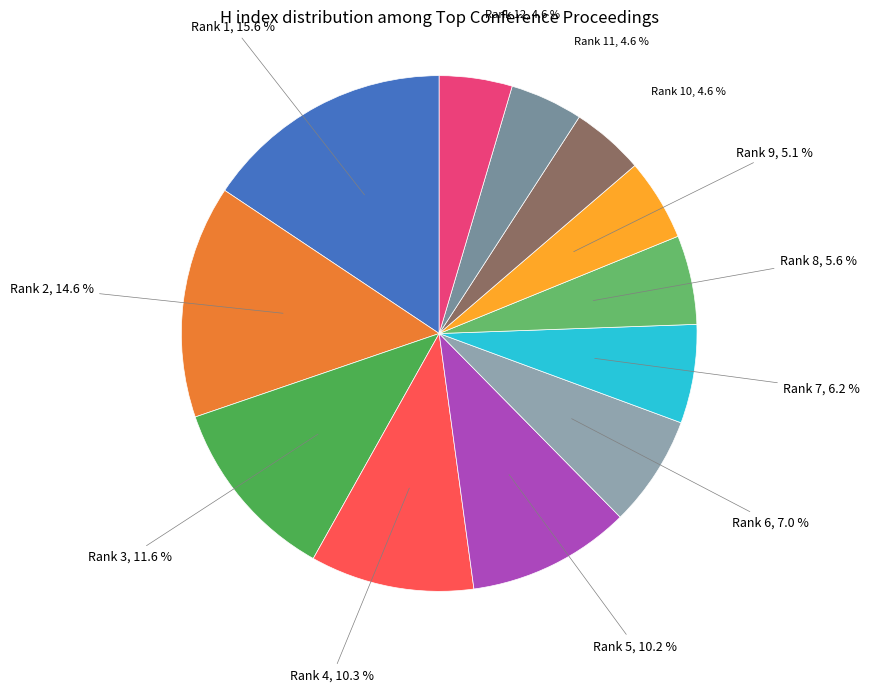

Which slice is the largest?

Rank 1 (H=414)